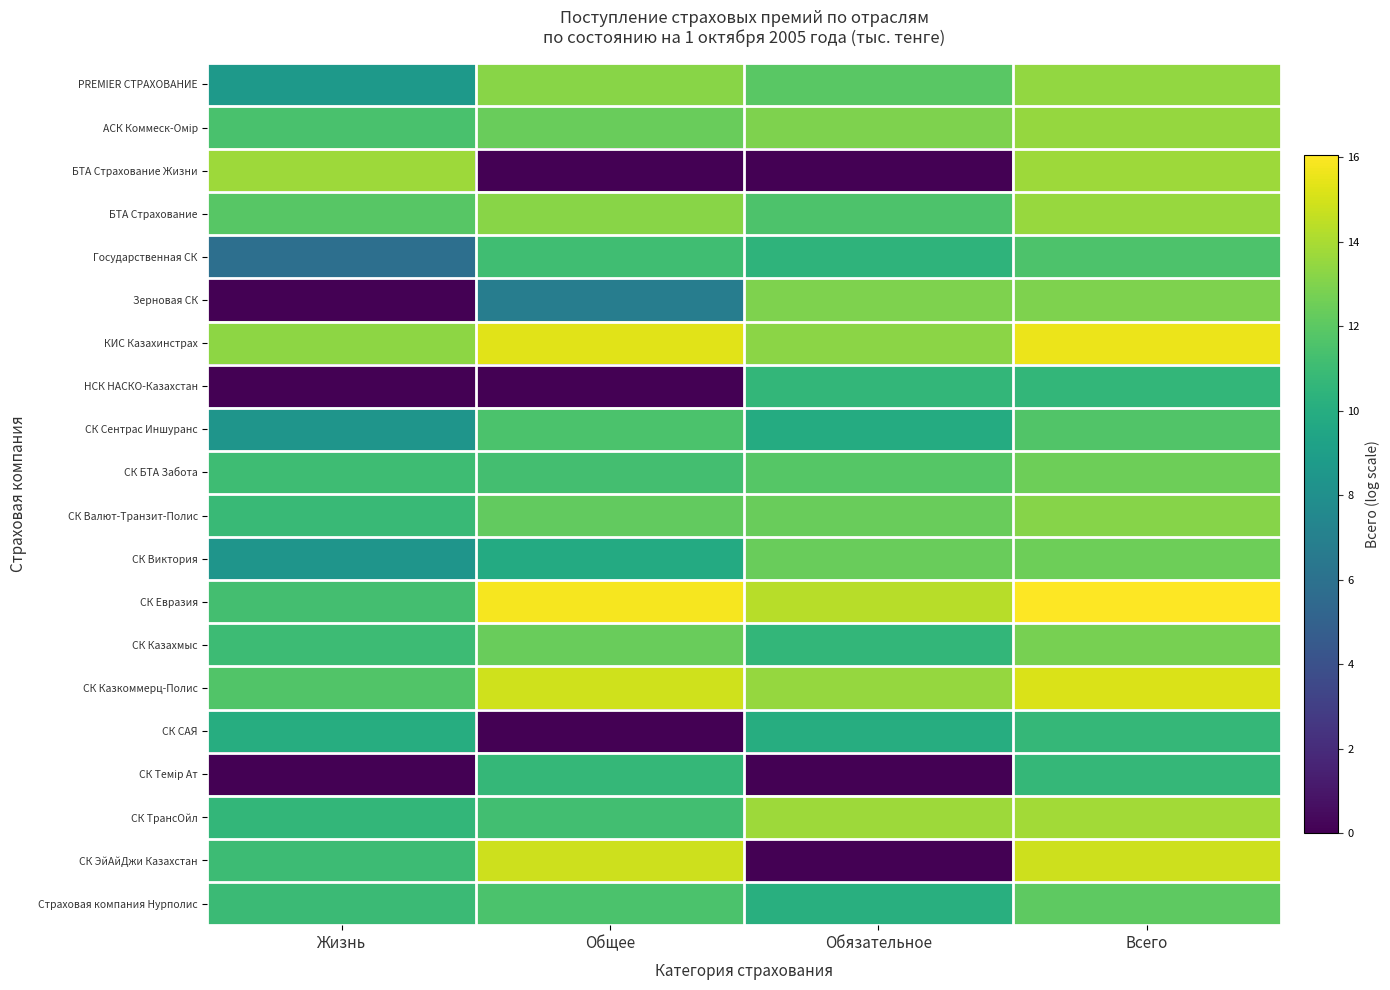

List the series in order of their peak value, lowest first.

НСК НАСКО-Казахстан, СК Темір Ат, СК САЯ, Государственная СК, СК Cентрас Иншуранс, Страховая компания Нурполис, СК Виктория, СК БТА Забота, СК Казахмыс, Зерновая СК, СК Валют-Транзит-Полис, PREMIER СТРАХОВАНИЕ, АСК Коммеск-Омір, БТА Страхование, БТА Страхование Жизни, СК ТрансОйл, СК ЭйАйДжи Казахстан, СК Казкоммерц-Полис, КИС Казахинстрах, СК Евразия